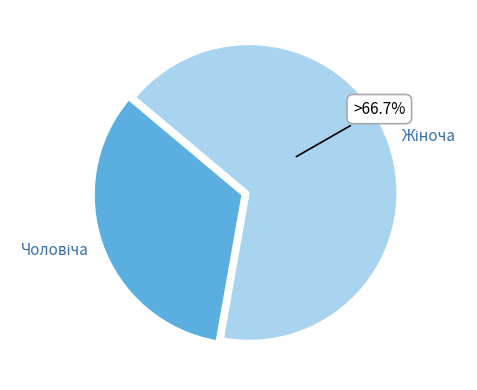

Is there a majority slice in this chart?

Yes